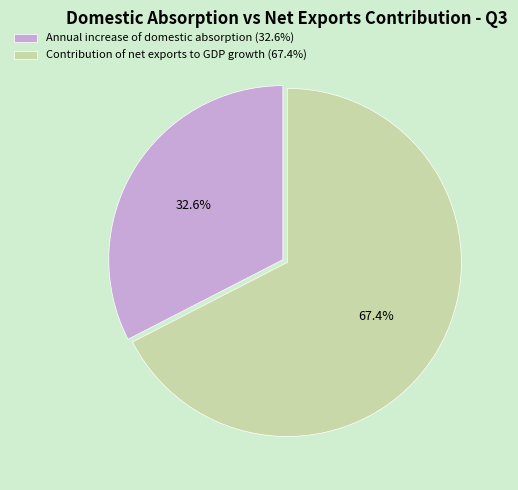

What is the smallest slice in the pie chart?

Annual increase of domestic absorption